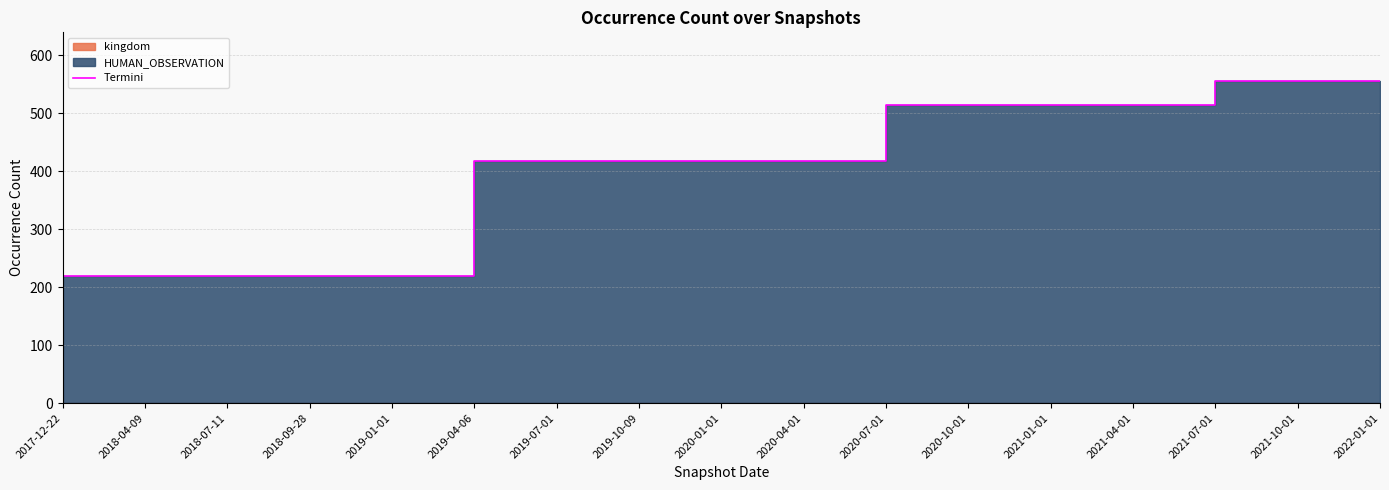

Rank the categories by value from lowest to highest.

2017-12-22, 2018-04-09, 2018-07-11, 2018-09-28, 2019-01-01, 2019-04-06, 2019-07-01, 2019-10-09, 2020-01-01, 2020-04-01, 2020-07-01, 2020-10-01, 2021-01-01, 2021-04-01, 2021-07-01, 2021-10-01, 2022-01-01